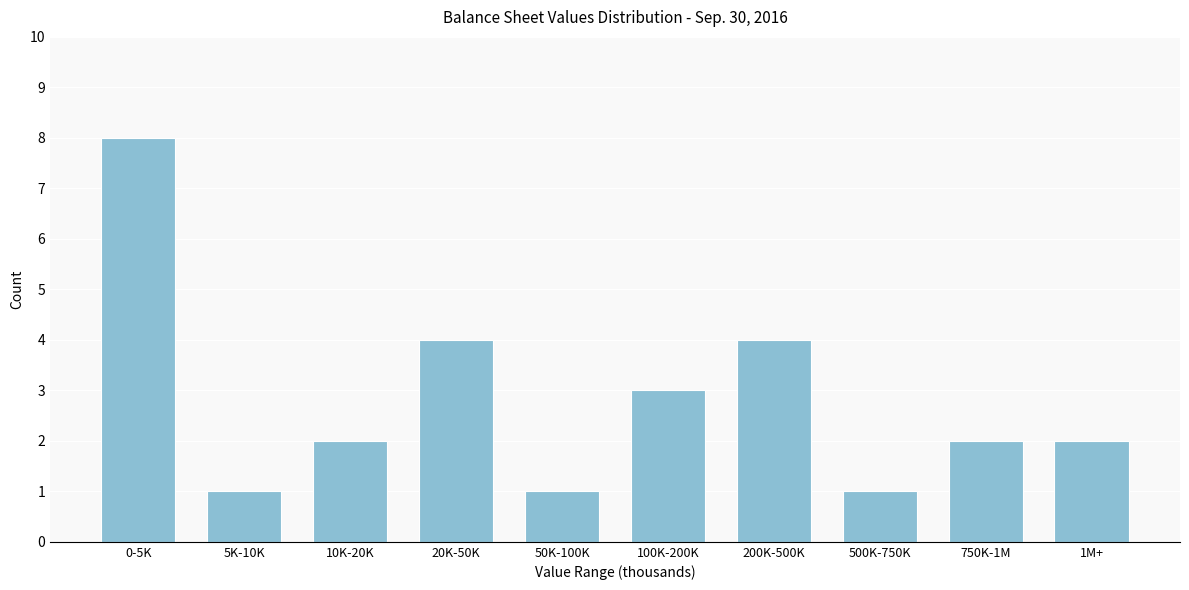

Reading right to left, extract all data points from this chart.

2	2	1	4	3	1	4	2	1	8